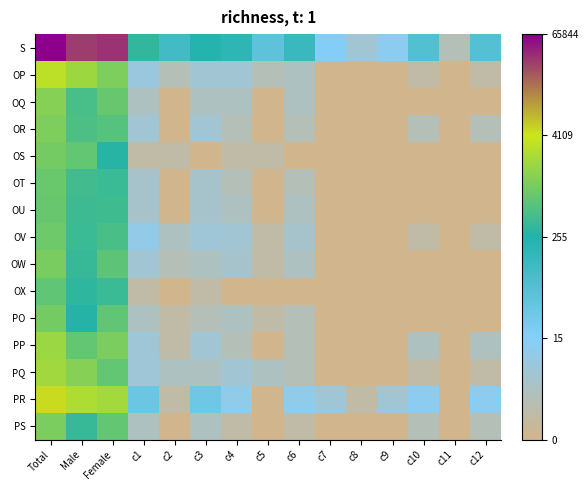

Reading right to left, transcribe all the data shown in this chart.

S: c12=4.2	c11=1.1	c10=4.2	c9=2.6	c8=1.8	c7=2.9	c6=4.9	c5=3.9	c4=5.2	c3=5.5	c2=4.6	c1=5.8	Female=10.5	Male=10.3	Total=11.1
OP: c12=0.7	c11=0.0	c10=0.7	c9=0.0	c8=0.0	c7=0.0	c6=1.4	c5=1.1	c4=1.8	c3=1.8	c2=1.1	c1=2.1	Female=7.0	Male=7.6	Total=8.0
OQ: c12=0.0	c11=0.0	c10=0.0	c9=0.0	c8=0.0	c7=0.0	c6=1.4	c5=0.0	c4=1.4	c3=1.4	c2=0.0	c1=1.4	Female=6.7	Male=6.2	Total=7.2
OR: c12=1.1	c11=0.0	c10=1.1	c9=0.0	c8=0.0	c7=0.0	c6=1.1	c5=0.0	c4=1.1	c3=1.8	c2=0.0	c1=1.8	Female=6.4	Male=6.3	Total=7.0
OS: c12=0.0	c11=0.0	c10=0.0	c9=0.0	c8=0.0	c7=0.0	c6=0.0	c5=0.7	c4=0.7	c3=0.0	c2=0.7	c1=0.7	Female=5.6	Male=6.6	Total=6.9
OT: c12=0.0	c11=0.0	c10=0.0	c9=0.0	c8=0.0	c7=0.0	c6=1.1	c5=0.0	c4=1.1	c3=1.6	c2=0.0	c1=1.6	Female=6.0	Male=6.1	Total=6.7
OU: c12=0.0	c11=0.0	c10=0.0	c9=0.0	c8=0.0	c7=0.0	c6=1.4	c5=0.0	c4=1.4	c3=1.6	c2=0.0	c1=1.6	Female=6.0	Male=6.0	Total=6.7
OV: c12=0.7	c11=0.0	c10=0.7	c9=0.0	c8=0.0	c7=0.0	c6=1.6	c5=0.7	c4=1.8	c3=1.9	c2=1.4	c1=2.3	Female=6.2	Male=5.9	Total=6.8
OW: c12=0.0	c11=0.0	c10=0.0	c9=0.0	c8=0.0	c7=0.0	c6=1.4	c5=0.7	c4=1.6	c3=1.4	c2=1.1	c1=1.8	Female=6.5	Male=5.9	Total=7.0
OX: c12=0.0	c11=0.0	c10=0.0	c9=0.0	c8=0.0	c7=0.0	c6=0.0	c5=0.0	c4=0.0	c3=0.7	c2=0.0	c1=0.7	Female=6.0	Male=5.8	Total=6.6
PO: c12=0.0	c11=0.0	c10=0.0	c9=0.0	c8=0.0	c7=0.0	c6=1.1	c5=0.7	c4=1.4	c3=1.1	c2=0.7	c1=1.4	Female=6.6	Male=5.6	Total=6.9
PP: c12=1.4	c11=0.0	c10=1.4	c9=0.0	c8=0.0	c7=0.0	c6=1.1	c5=0.0	c4=1.1	c3=1.8	c2=0.7	c1=1.9	Female=7.0	Male=6.6	Total=7.5
PQ: c12=0.7	c11=0.0	c10=0.7	c9=0.0	c8=0.0	c7=0.0	c6=1.1	c5=1.4	c4=1.8	c3=1.4	c2=1.4	c1=1.9	Female=6.6	Male=7.2	Total=7.6
PR: c12=2.6	c11=0.0	c10=2.6	c9=1.8	c8=0.7	c7=1.9	c6=2.4	c5=0.0	c4=2.4	c3=3.5	c2=0.7	c1=3.5	Female=7.7	Male=7.8	Total=8.4
PS: c12=1.1	c11=0.0	c10=1.1	c9=0.0	c8=0.0	c7=0.0	c6=0.7	c5=0.0	c4=0.7	c3=1.4	c2=0.0	c1=1.4	Female=6.6	Male=5.9	Total=7.0